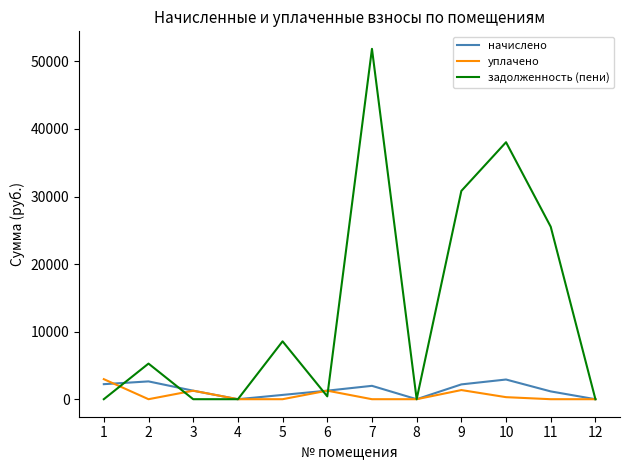

What is the spread (max minus min) of values at 2?

5271.7